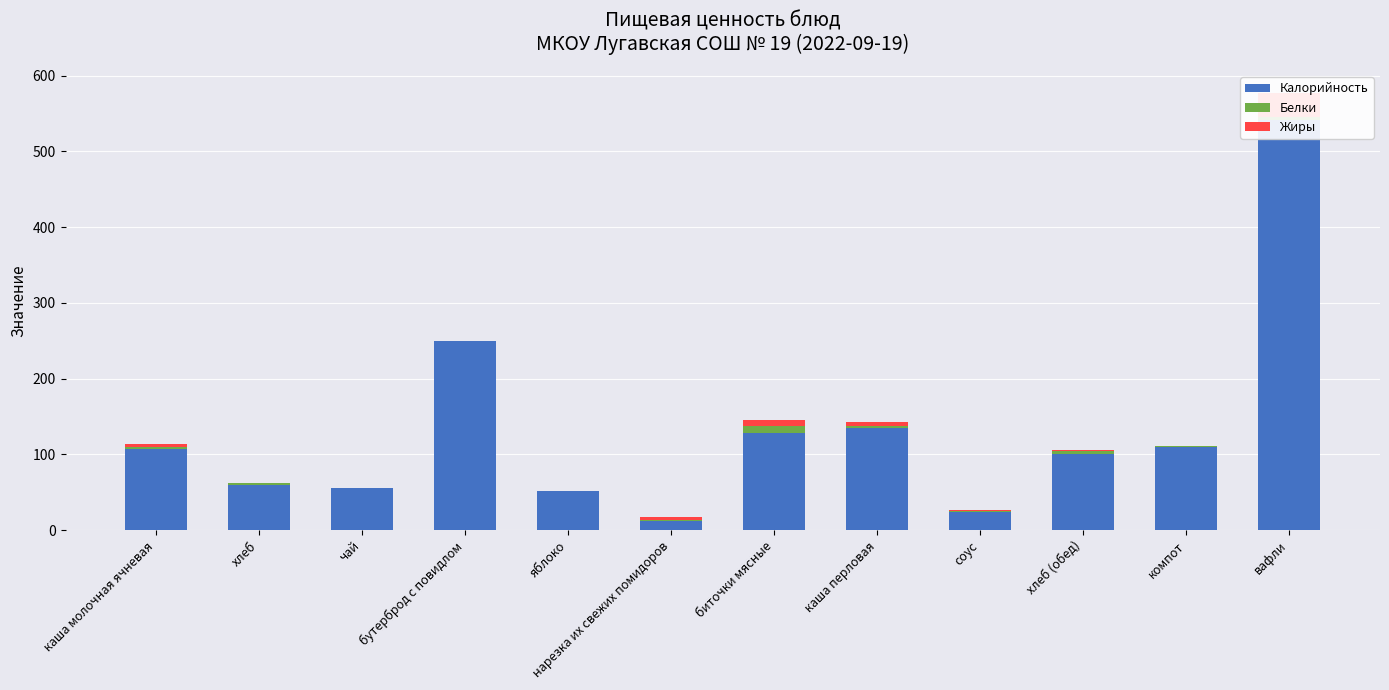

What is the difference between the Жиры values at соус and биточки мясные?

7